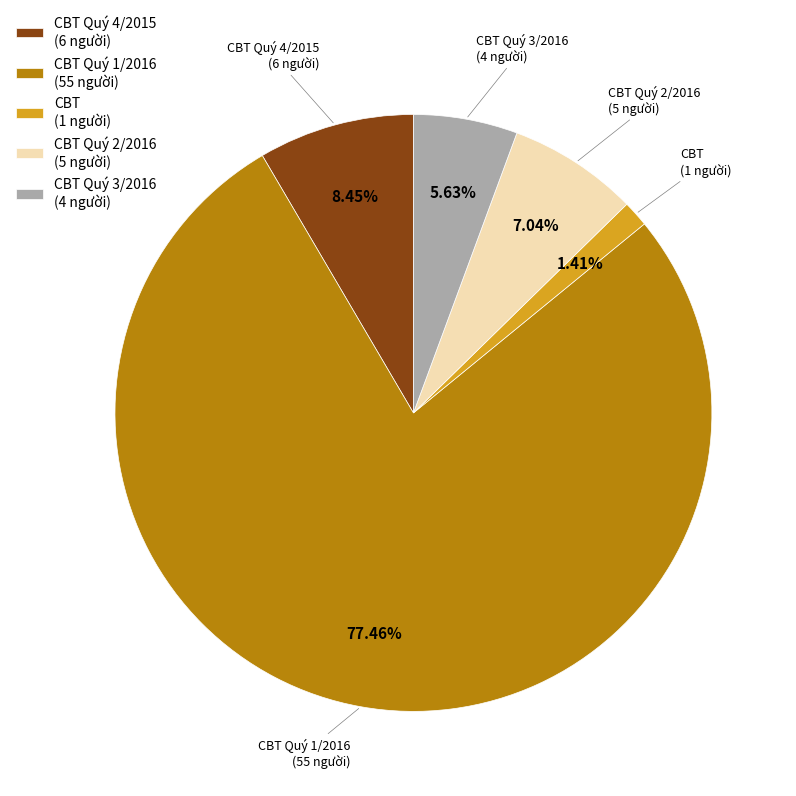

Which category accounts for the majority?

CBT Quý 1/2016 (55 người)